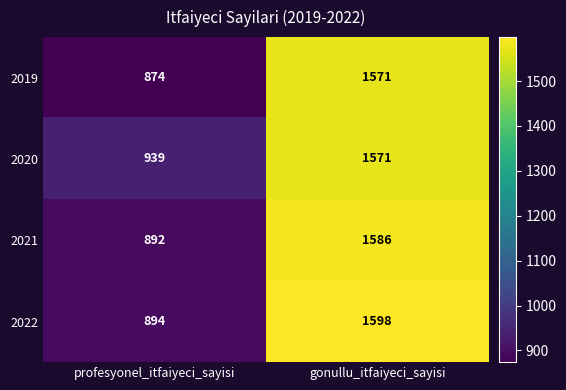

Between profesyonel_itfaiyeci_sayisi and gonullu_itfaiyeci_sayisi, which series saw the biggest shift?

2022